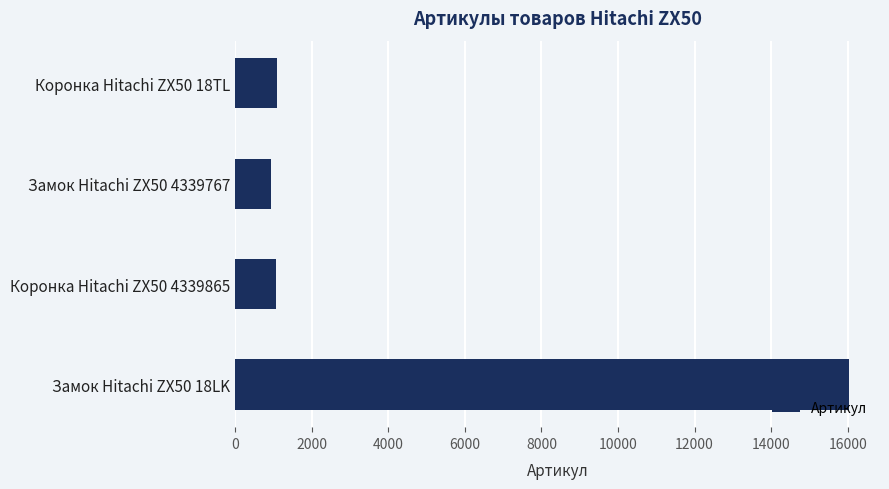

How many categories are shown in the chart?

4